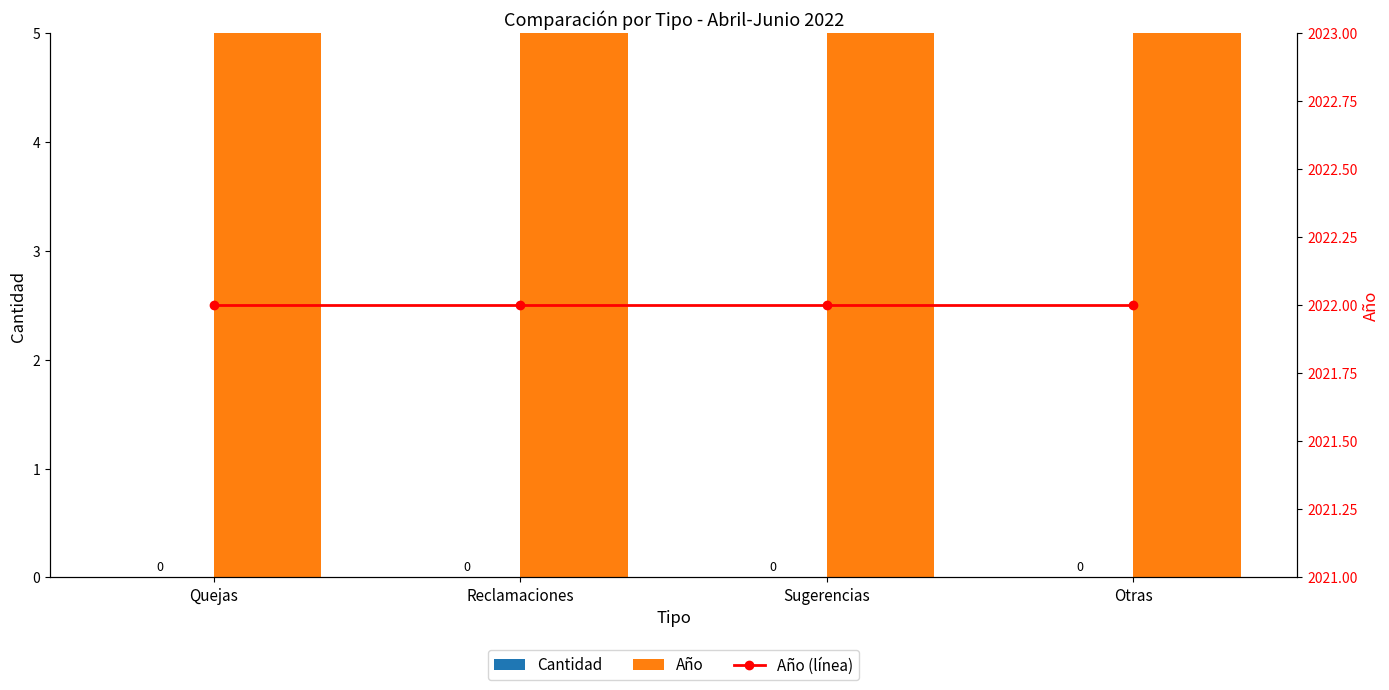

Which series has the largest range (max minus min)?

Cantidad